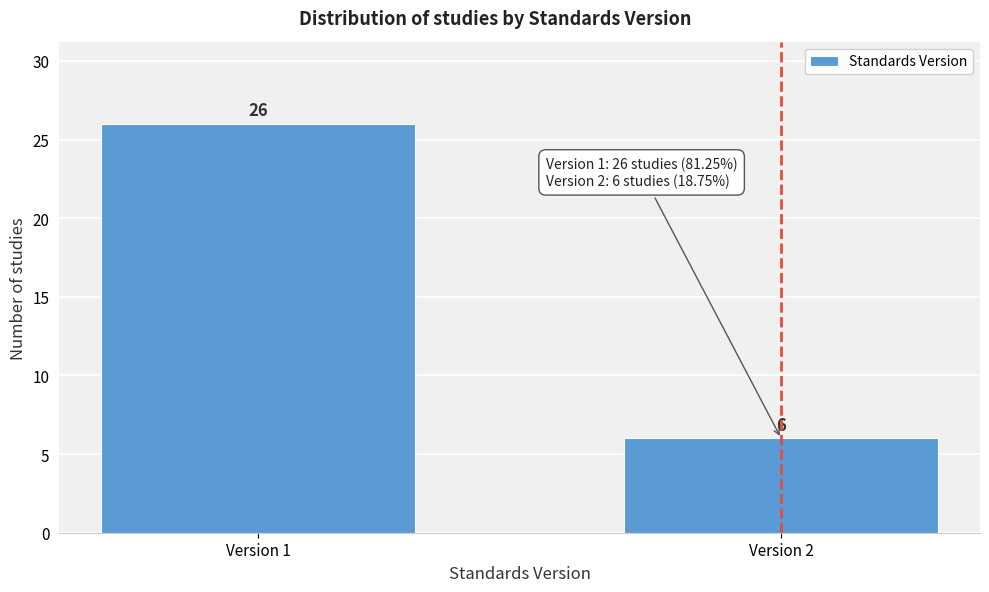

Reading left to right, list all the values displayed in this chart.

26	6